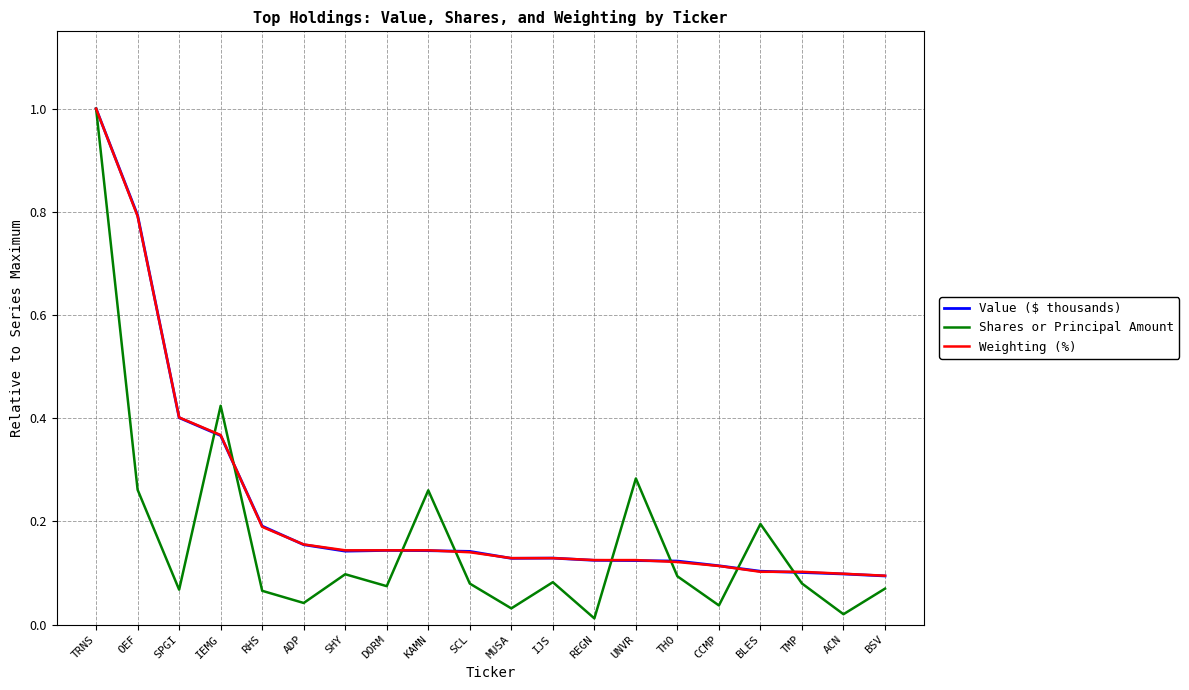

Which category has the highest value in the Value ($ thousands) series?

TRNS